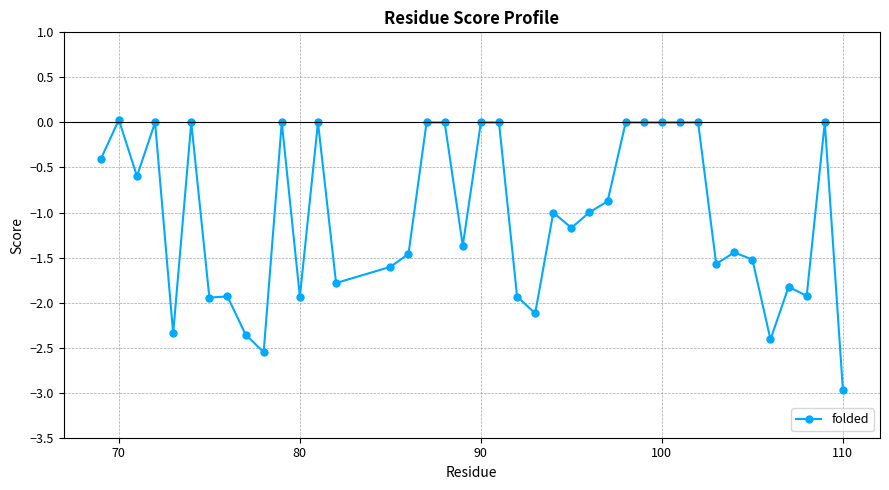

How many lines are shown in the chart?

1